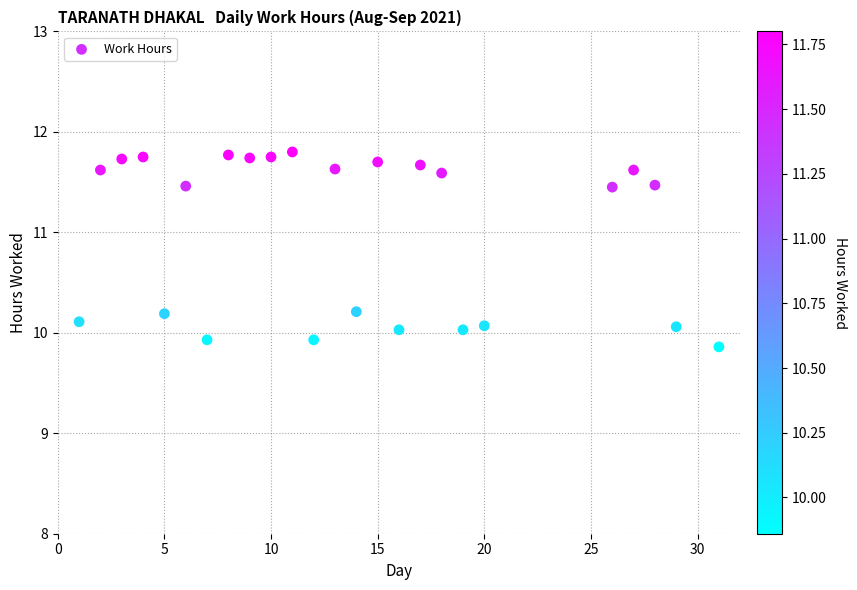

What is the range of Y values (max minus min)?

1.9